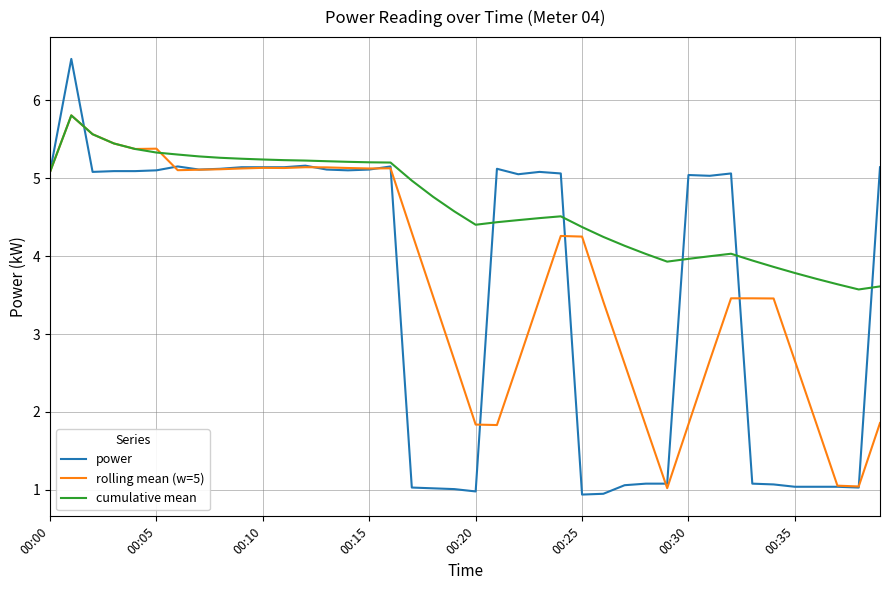

Which series has the largest total across all categories?

cumulative mean